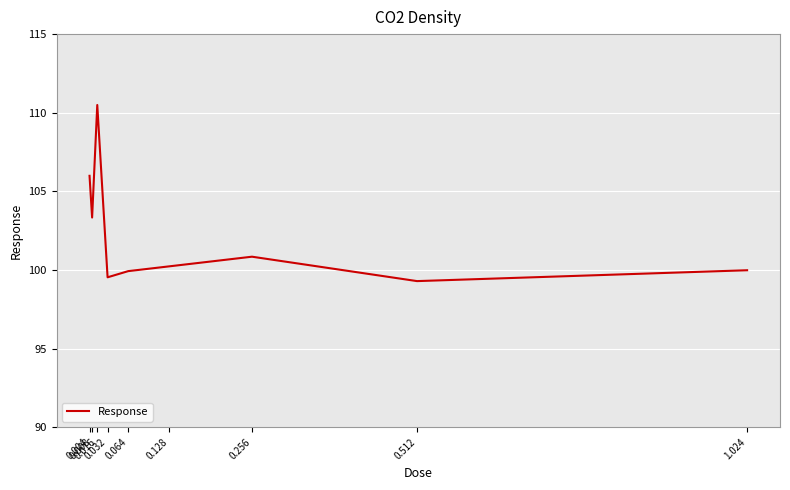

What is the change in value from 0.256 to 1.024?

-0.9